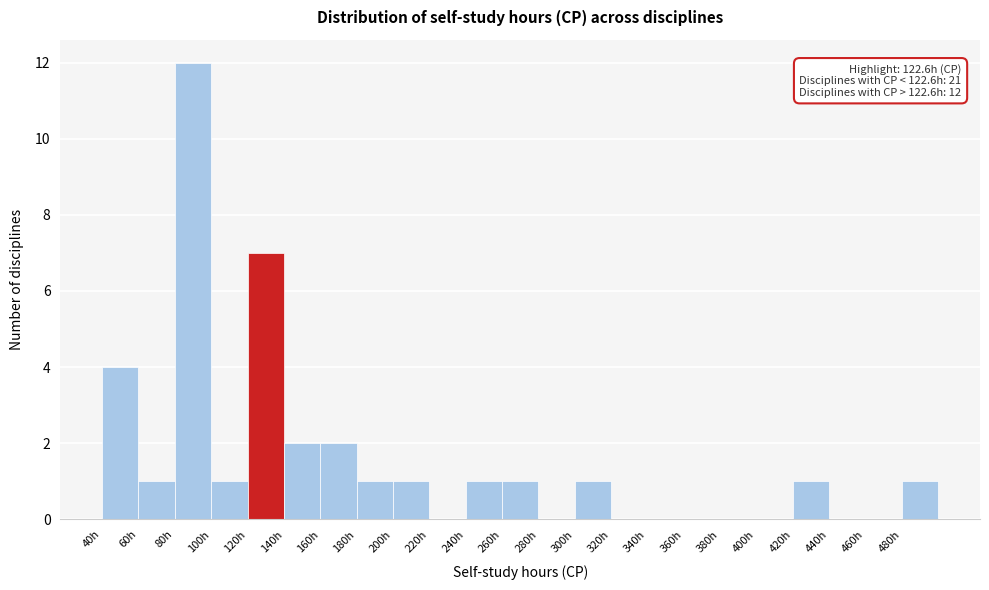

Which range on the x-axis has the tallest bar?

80 to 100